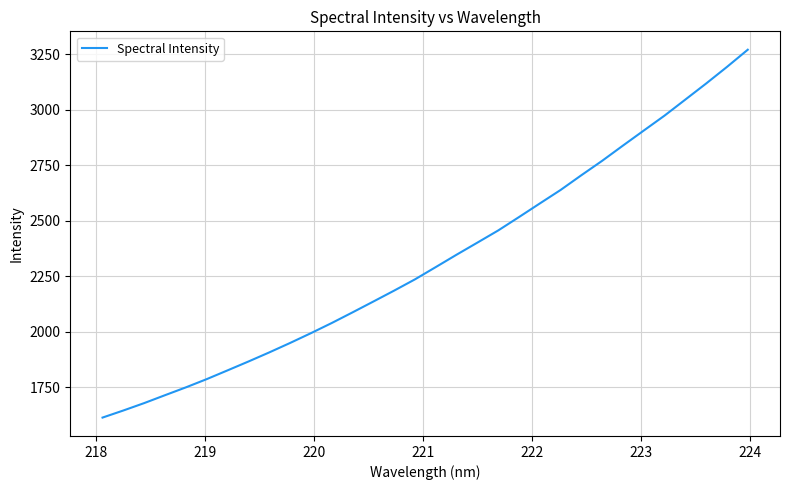

What is the maximum value shown in the chart?

3269.4